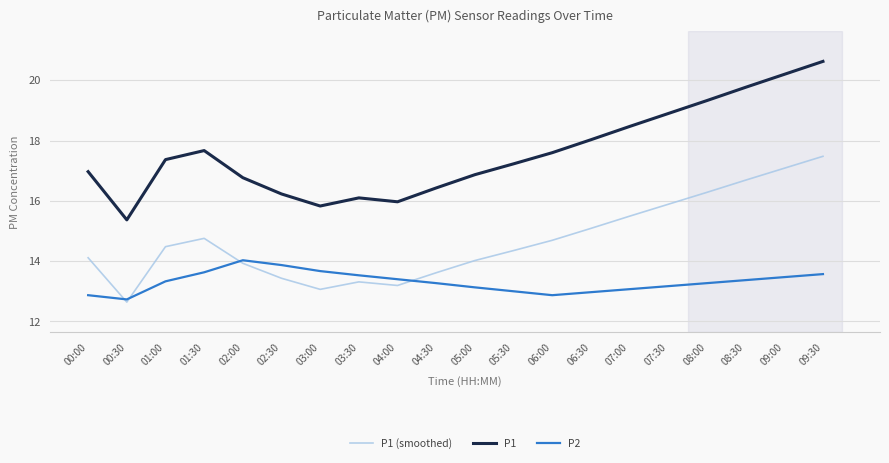

At which label does P2 reach its peak?

02:00